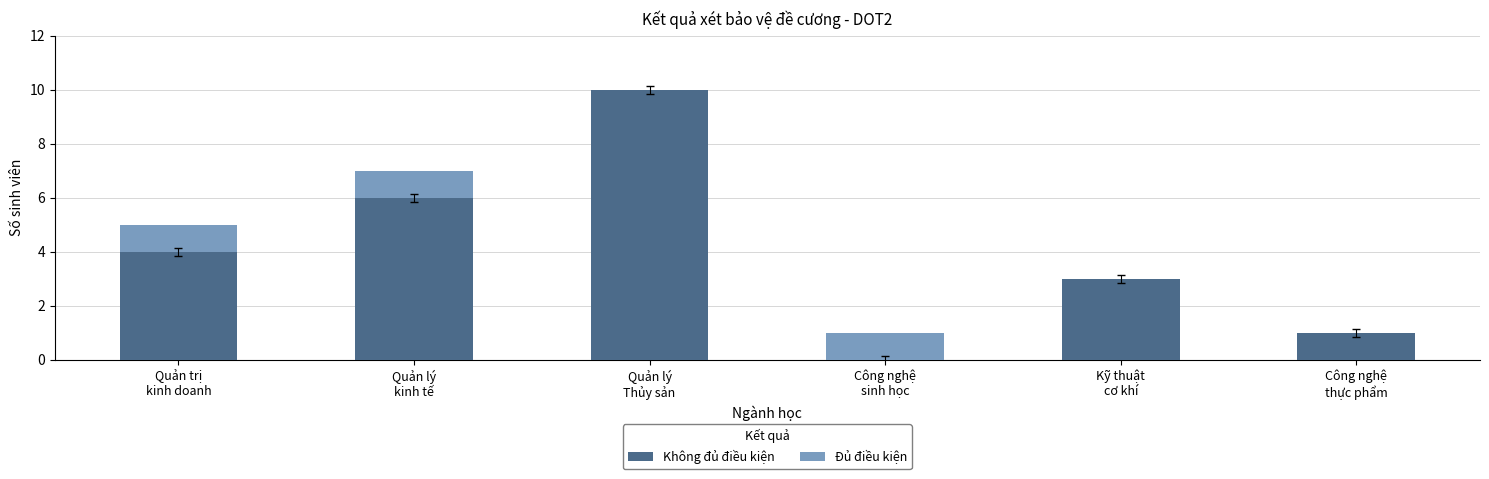

What is the sum of all Không đủ điều kiện values?

24